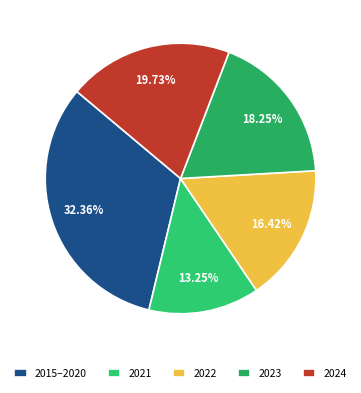

Count the number of slices in the pie.

5